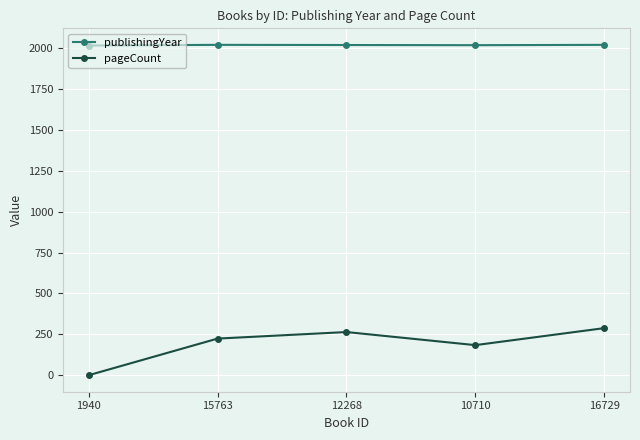

How many data points in pageCount are less than 224?

2